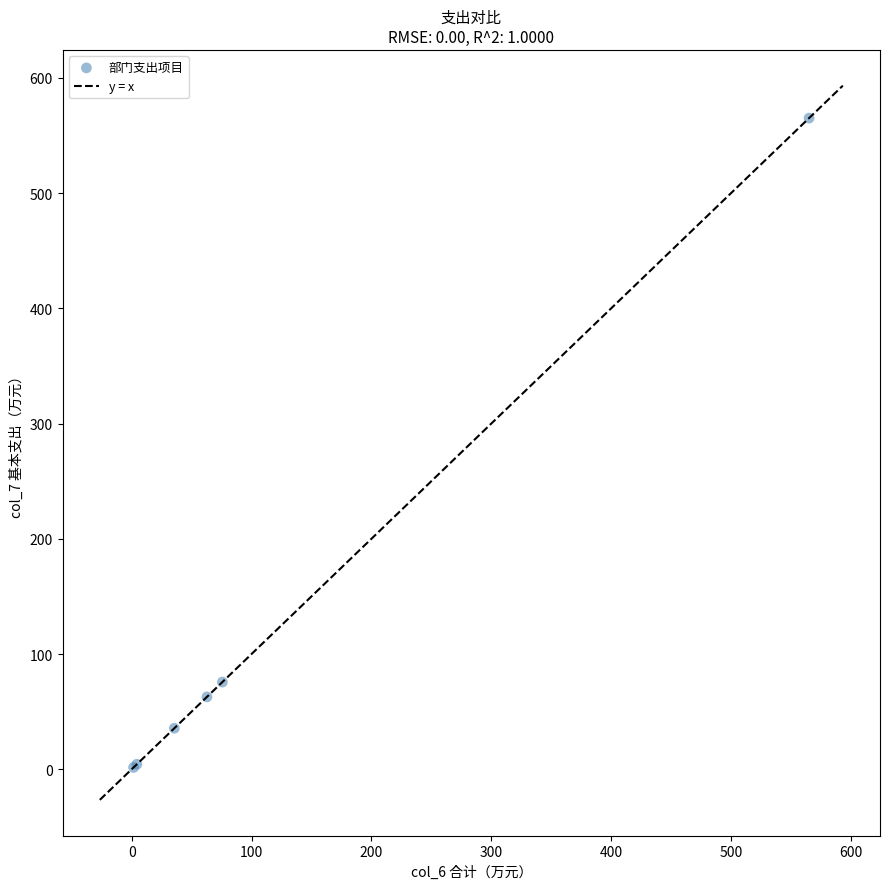

What Y value in the scatter plot is closest to 283?

75.7